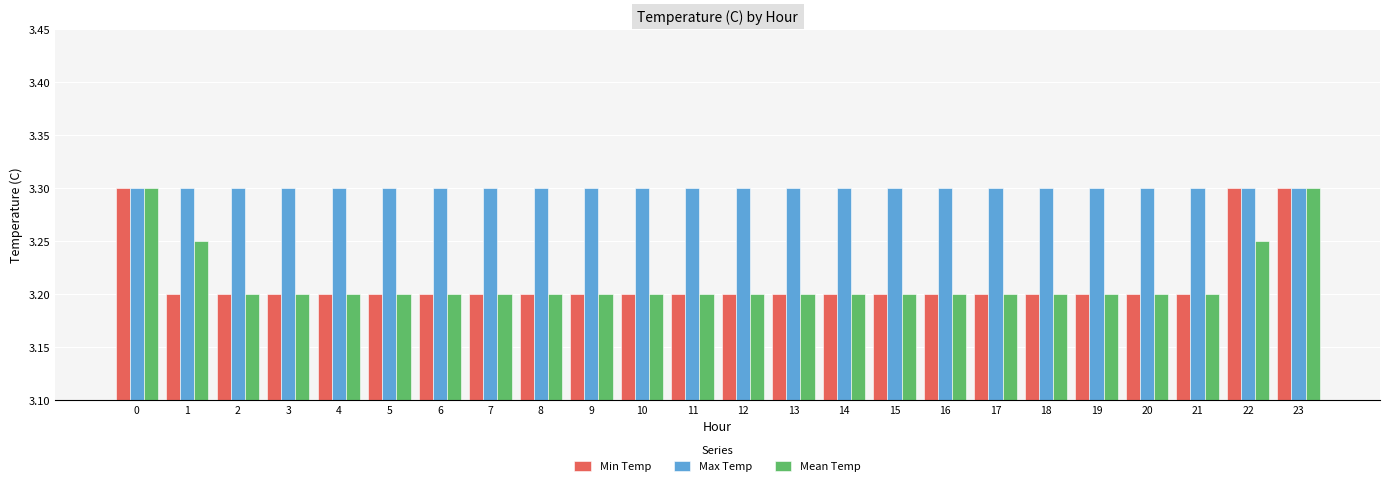

Are the bars horizontal?

No